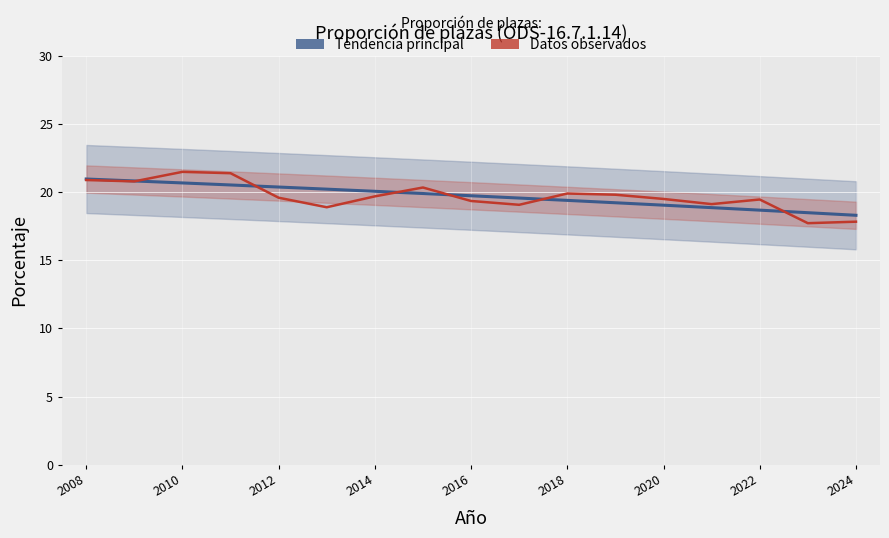

What is the value of the Datos observados point at the 14th from the left?

19.1